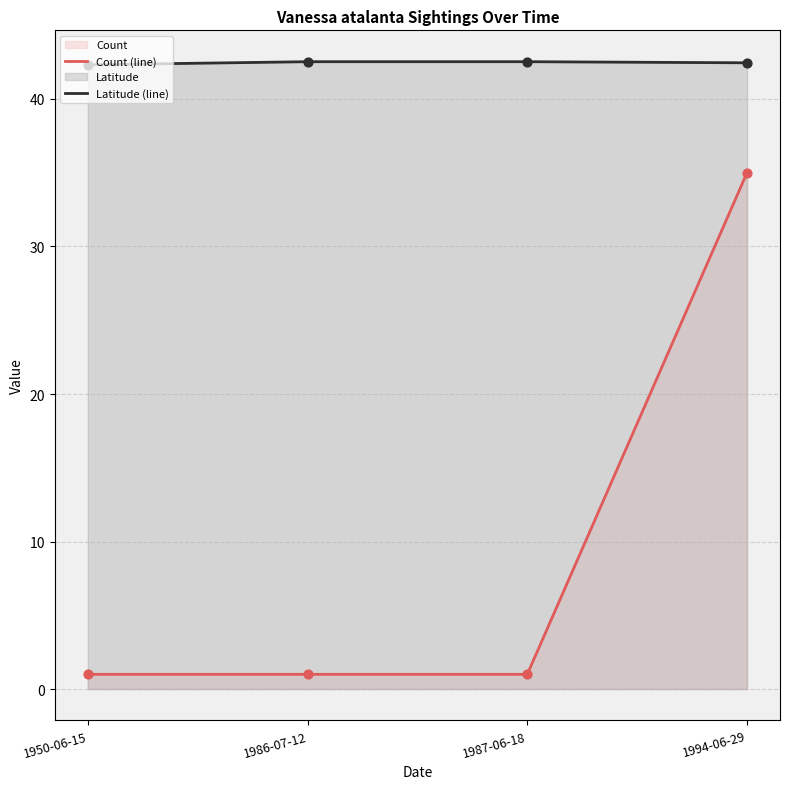

Which series has the largest total across all categories?

Latitude (line)